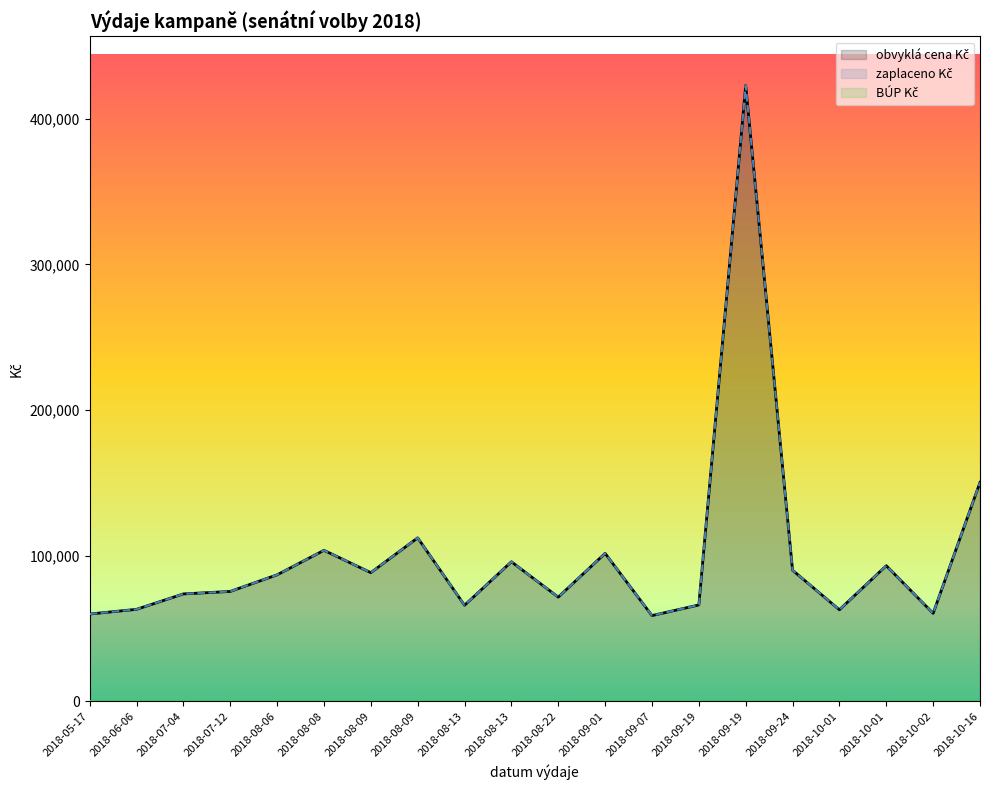

Which series has the widest spread of values?

obvyklá cena Kč